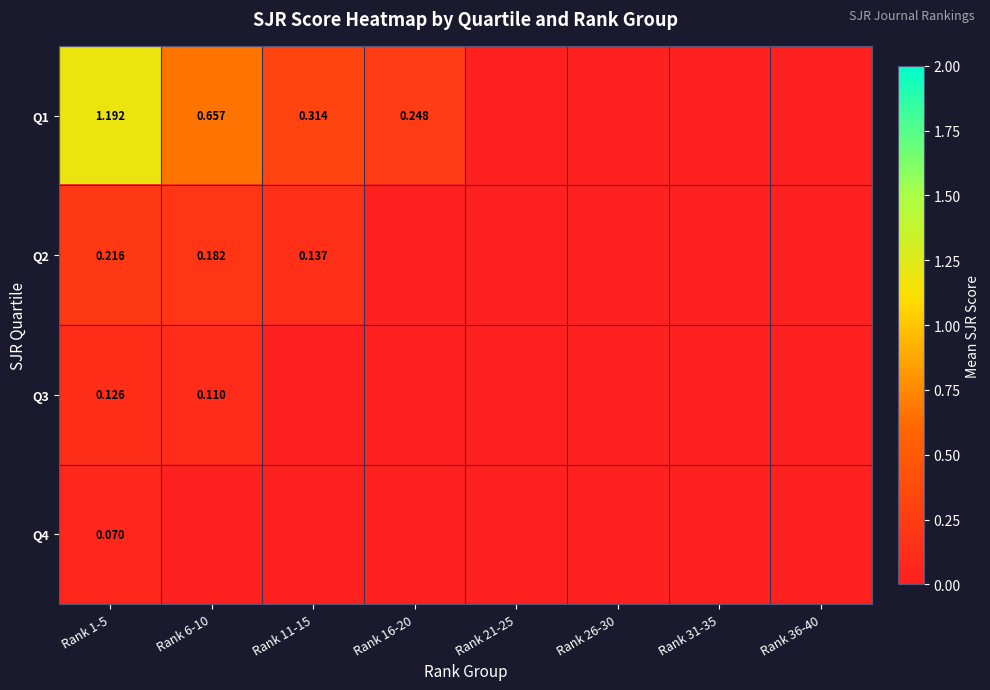

True or false: Q3 has a value of -0.1 at Rank 11-15.

False